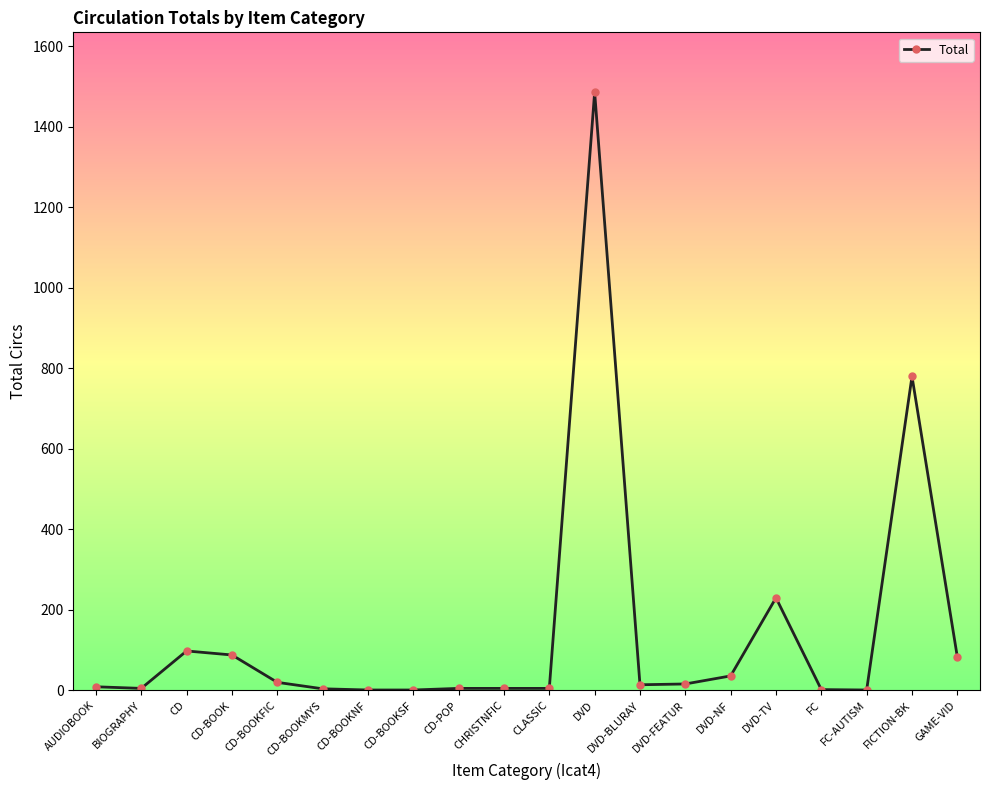

True or false: there are more than 0 points higher than both neighbors.

True